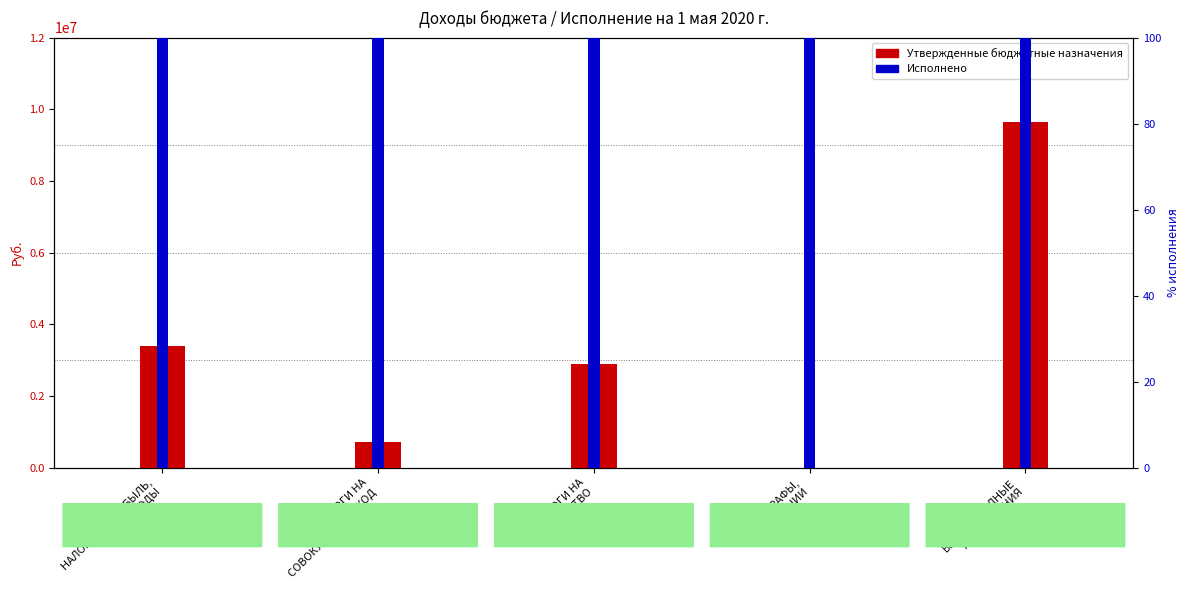

How many groups of bars are there?

5